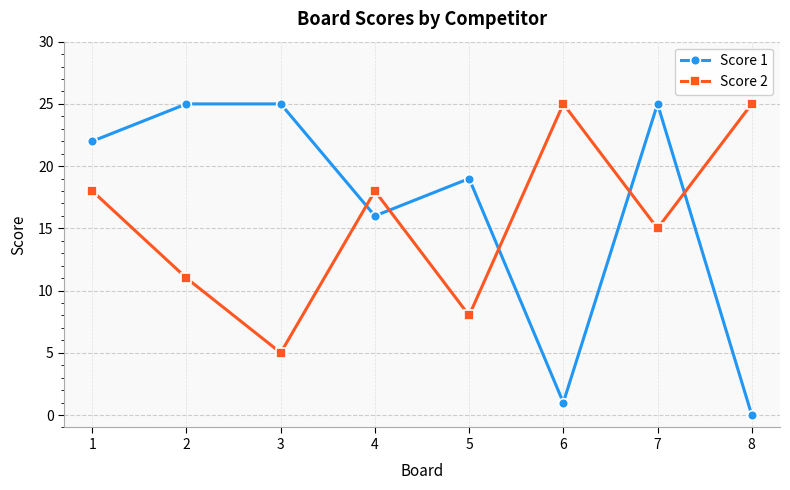

Which series has the widest spread of values?

Score 1